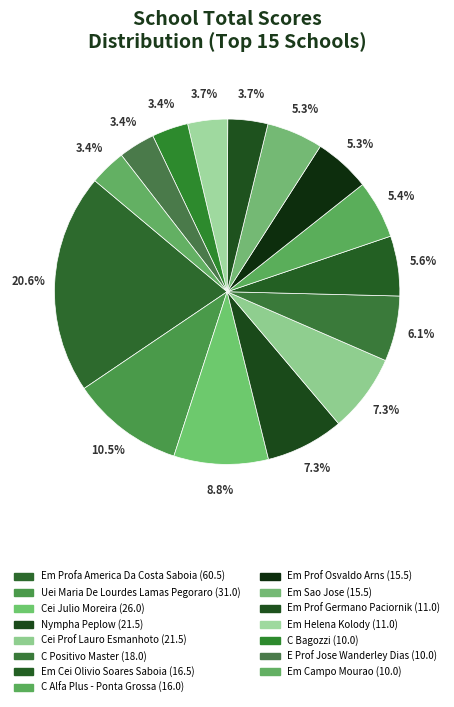

To the nearest percent, what is the average slice percentage?

7%